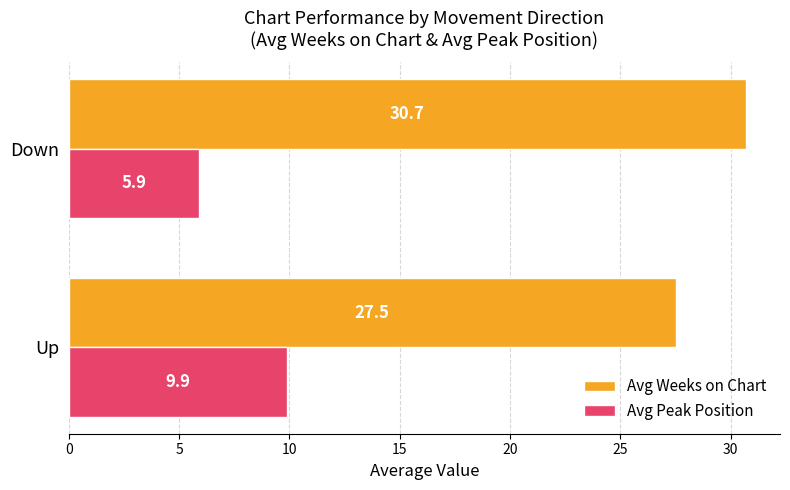

Rank the categories by Avg Peak Position value from lowest to highest.

Down, Up